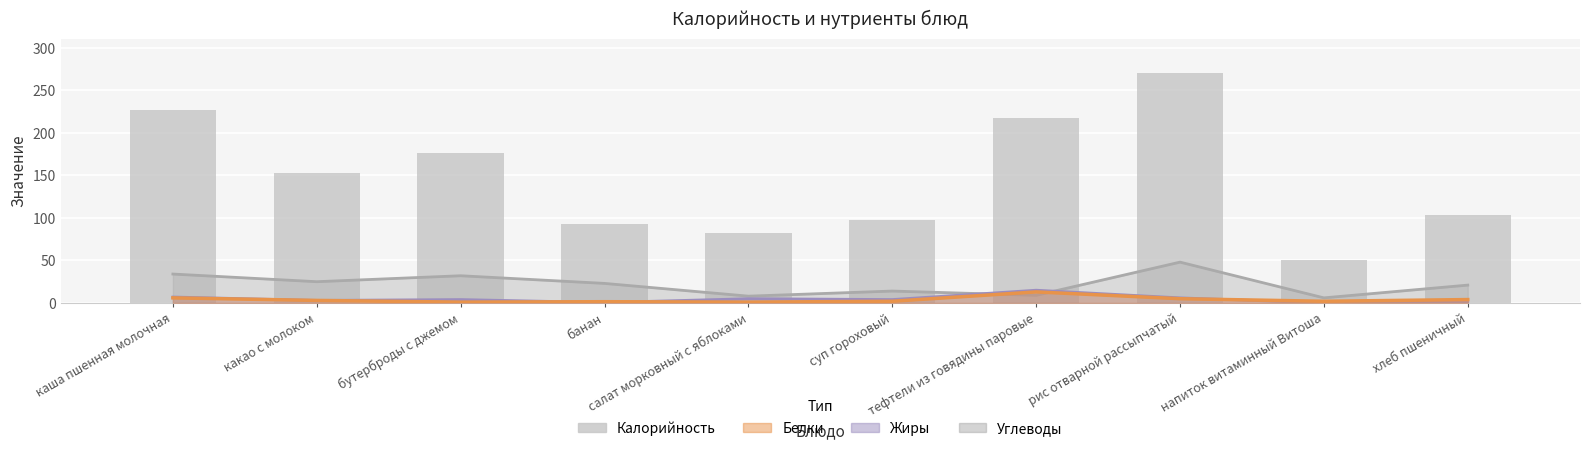

What is the change in value from какао с молоком to рис отварной рассыпчатый?

+117